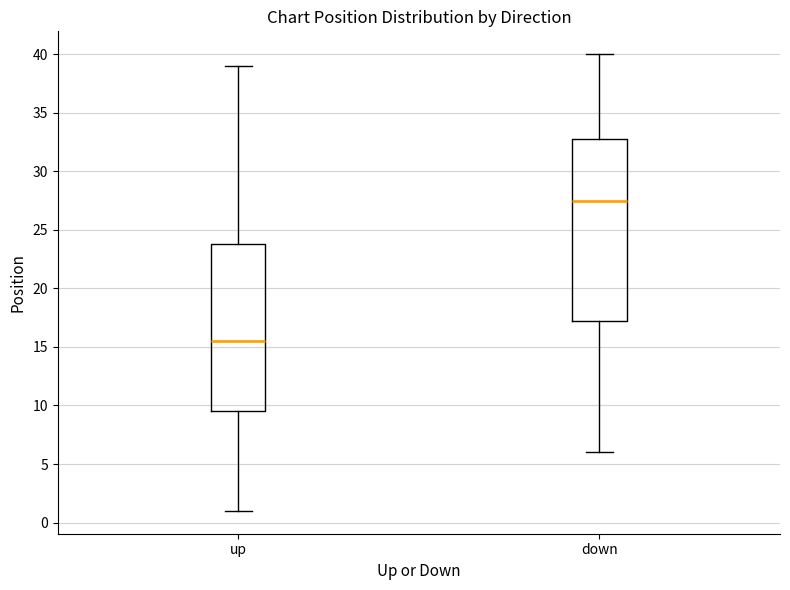

Reading left to right, read every box against the y-axis: the position of its median line, the range the box covers, and the ends of its whiskers. The values are not printed on the chart, so give them approximately, as read against the axis.

up: median 15.5, box 9.5 to 24.0, whiskers 1.0 to 39.0
down: median 27.5, box 17.5 to 33.0, whiskers 6.0 to 40.0